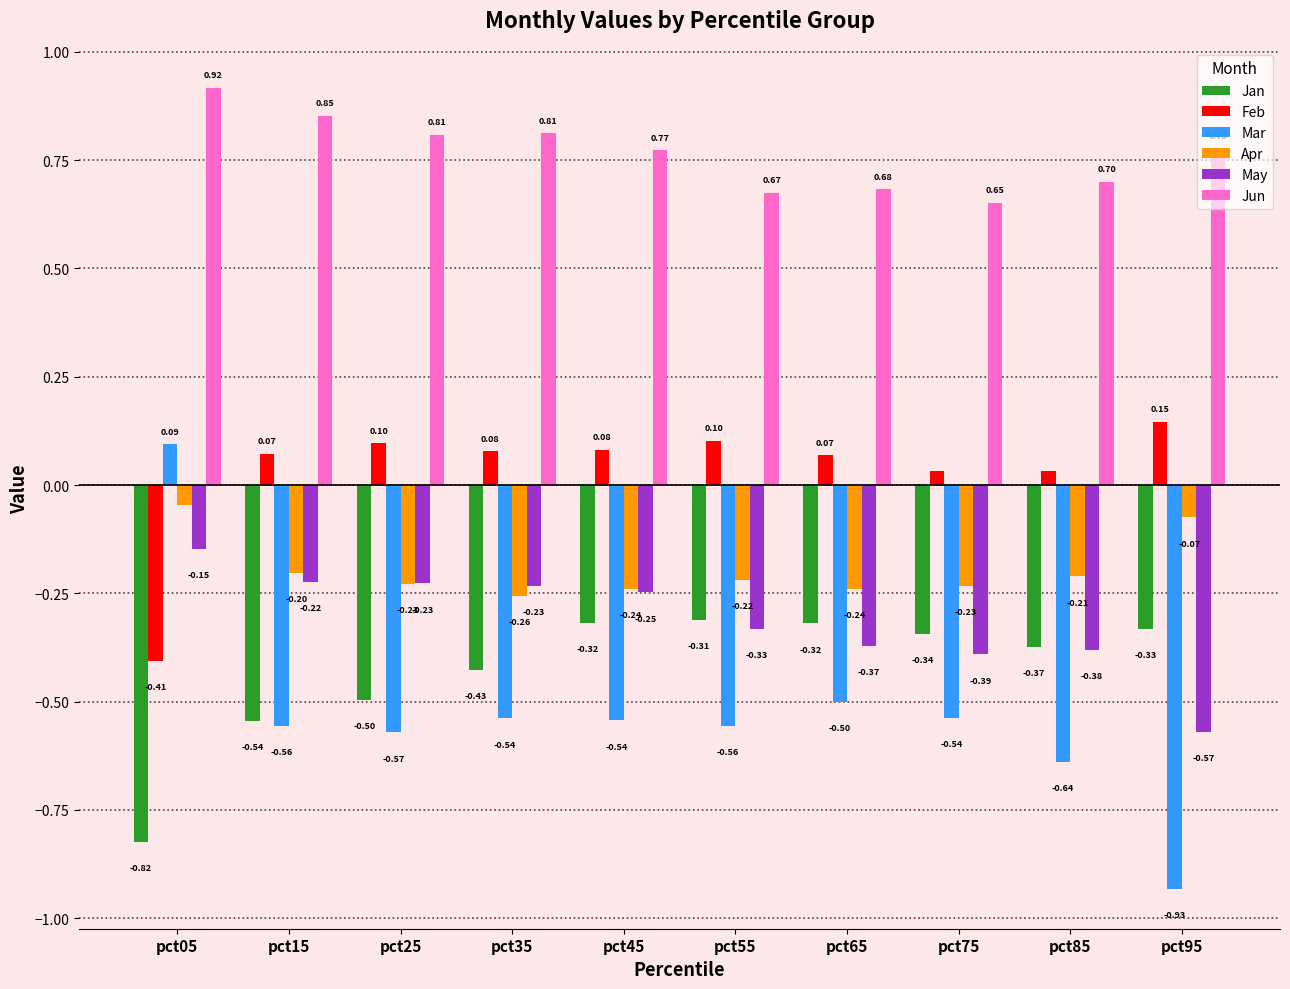

Which series changed the most between pct05 and pct85?

Mar